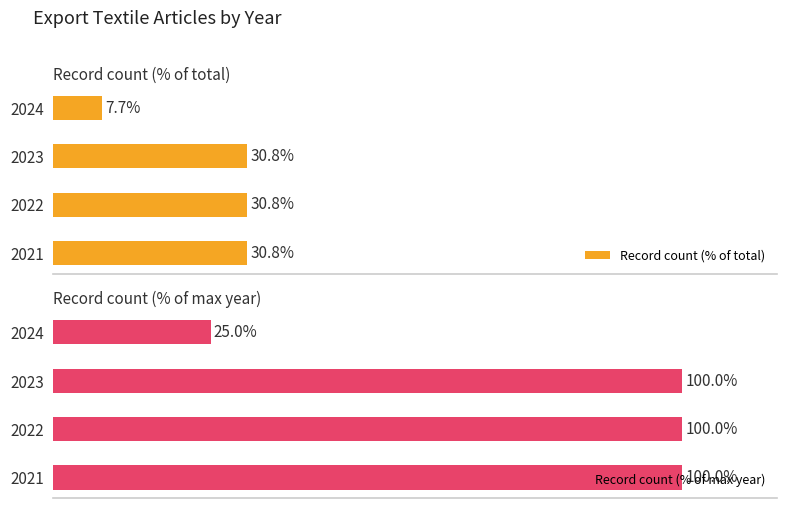

The value of Record count (% of total) at 2021 is 30.8. True or false?

True